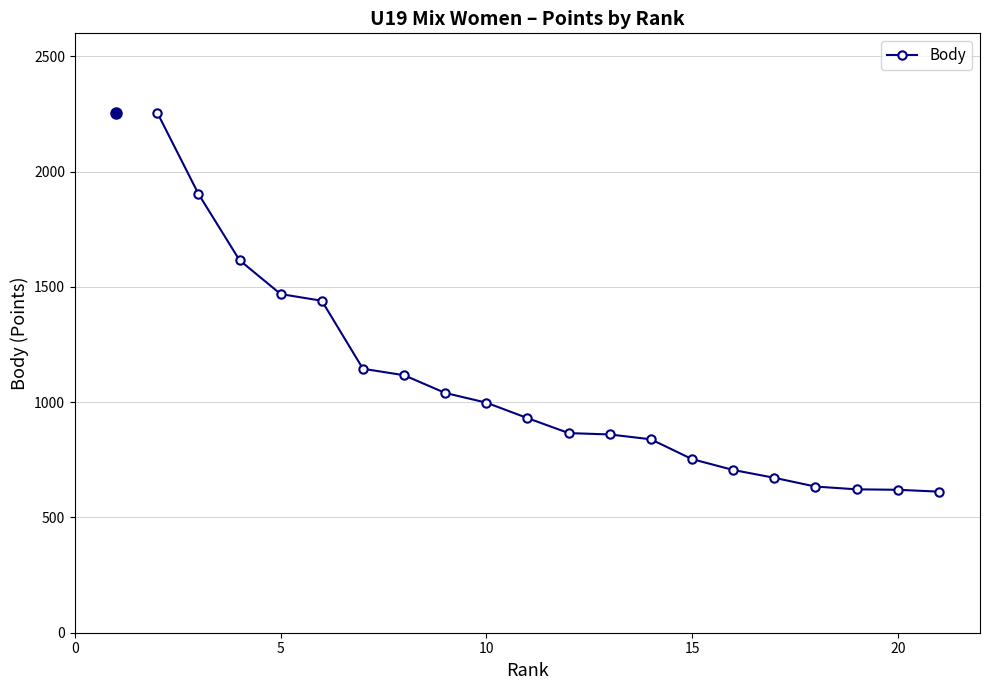

How many data points are less than 931?

10